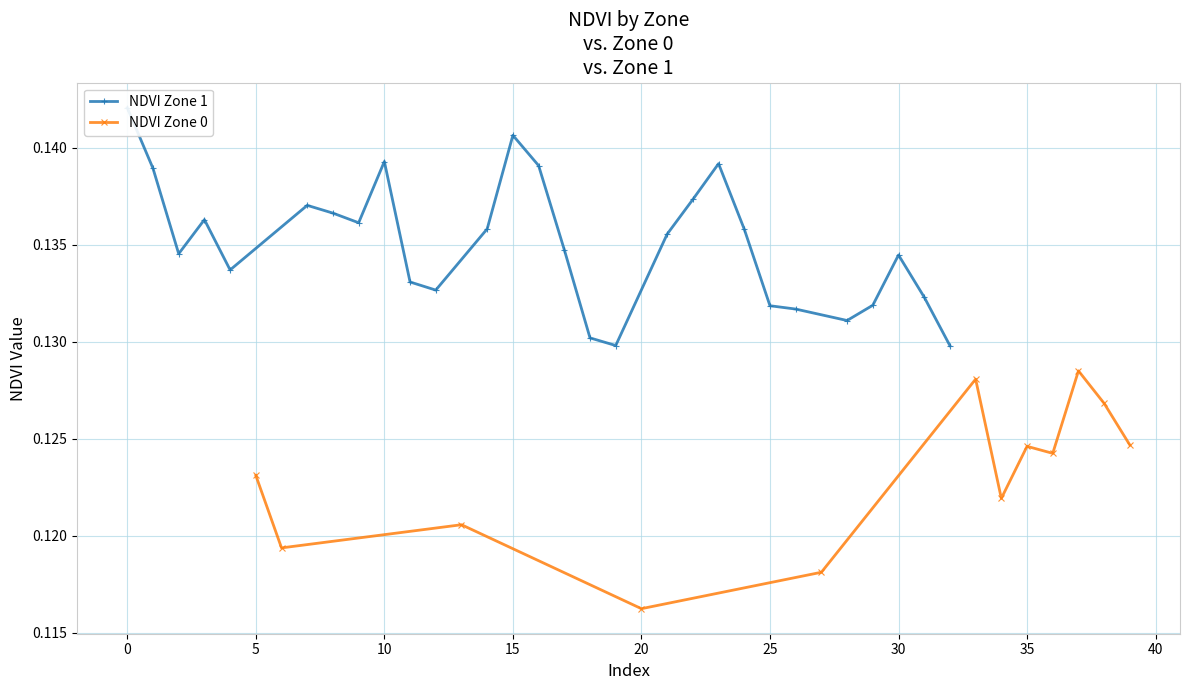

Which series has the largest total across all categories?

NDVI Zone 1